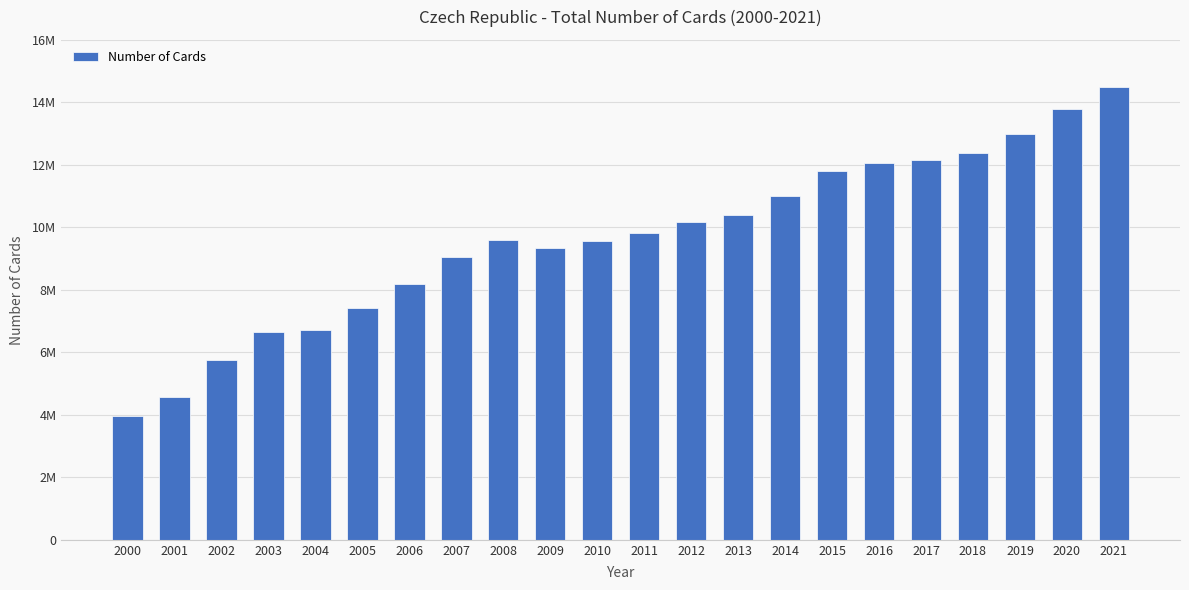

Are the bars horizontal?

No